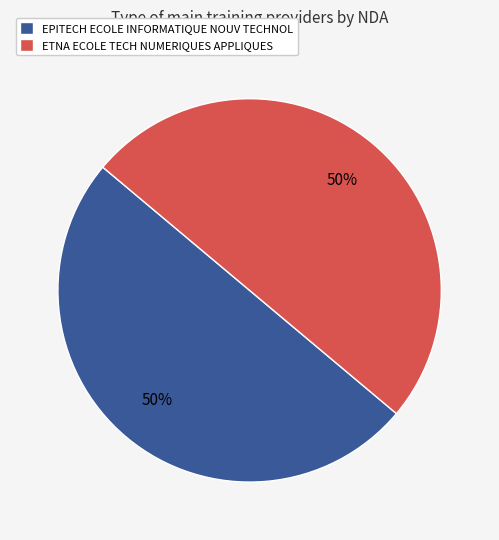

What percentage is the EPITECH ECOLE INFORMATIQUE NOUV TECHNOL slice, to the nearest percent?

50%